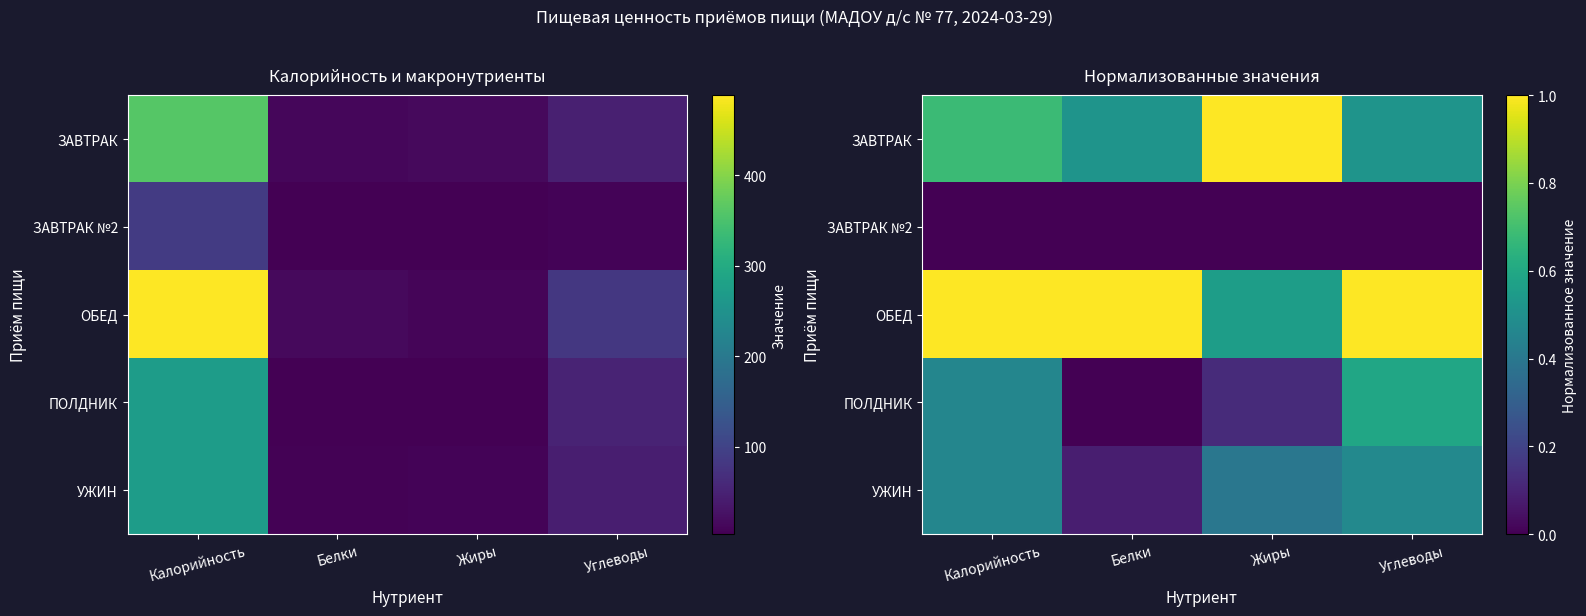

What is the spread (max minus min) of values at Калорийность?

1.0